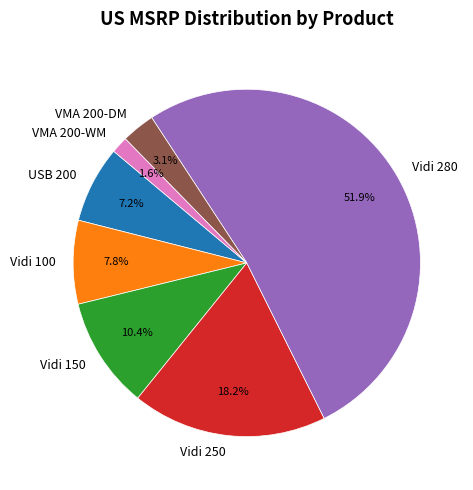

Which slice is the largest?

Vidi 280